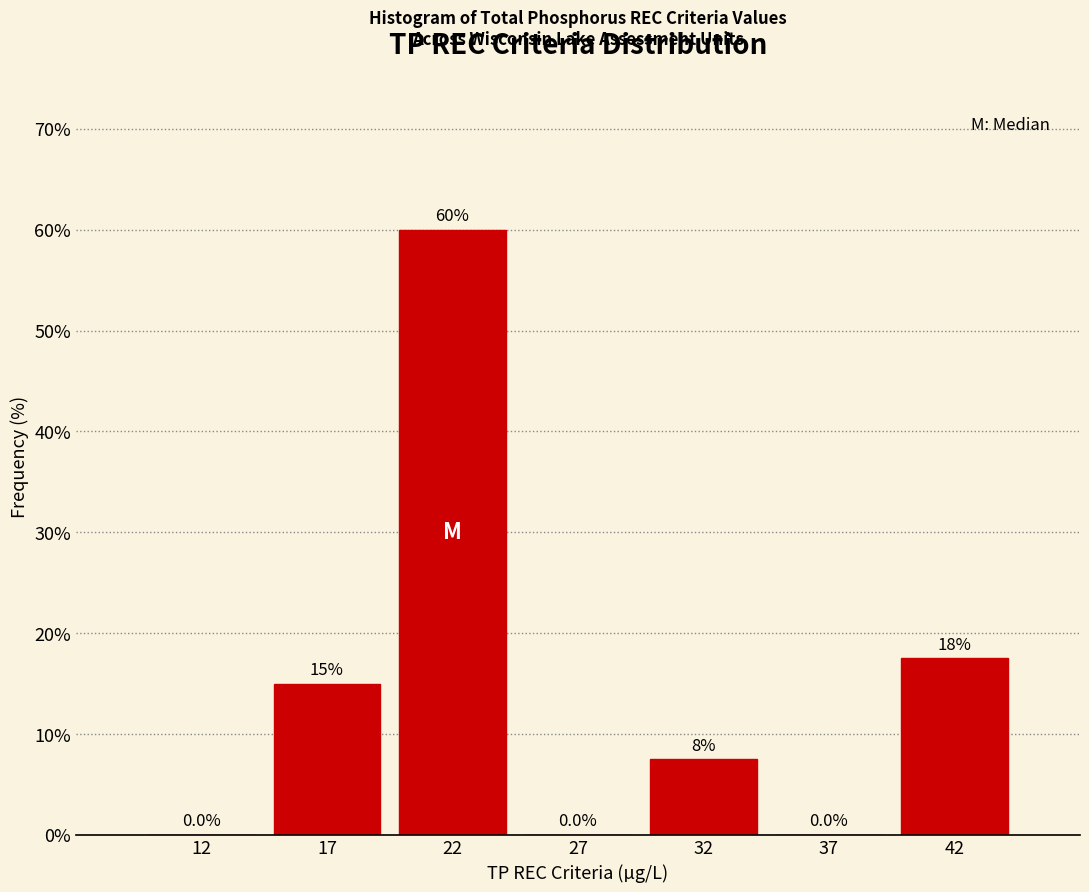

Reading left to right, transcribe all the data shown in this chart.

12=0.0	17=15.0	22=60.0	27=0.0	32=7.5	37=0.0	42=17.5